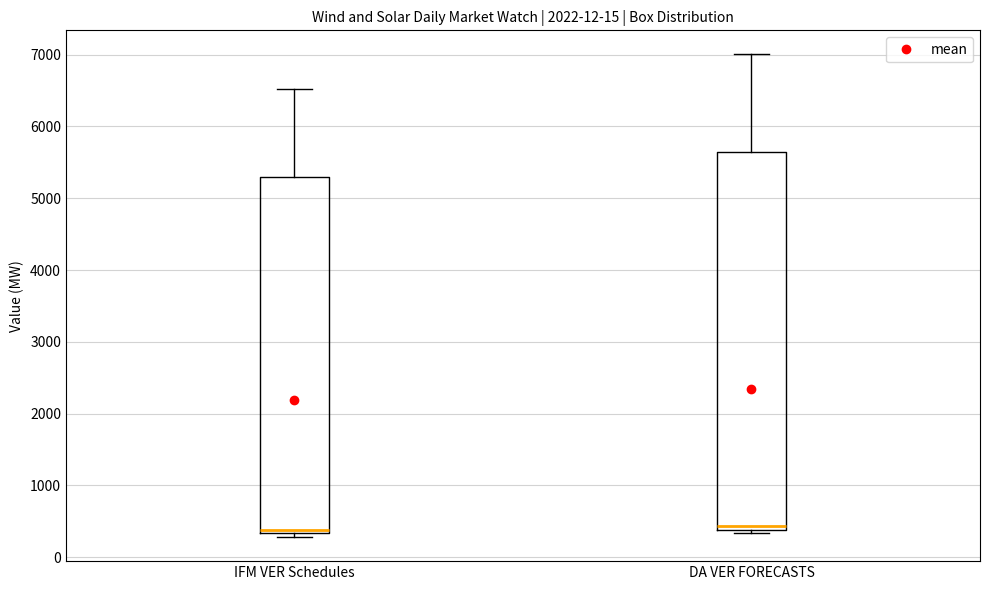

Which box is the tallest, from its lower edge to its upper edge?

DA VER FORECASTS